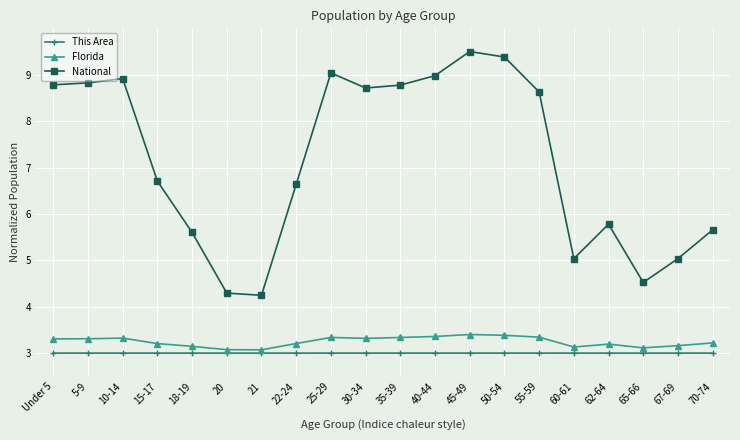

Is the value of This Area at 18-19 greater than the value of National at 55-59?

No